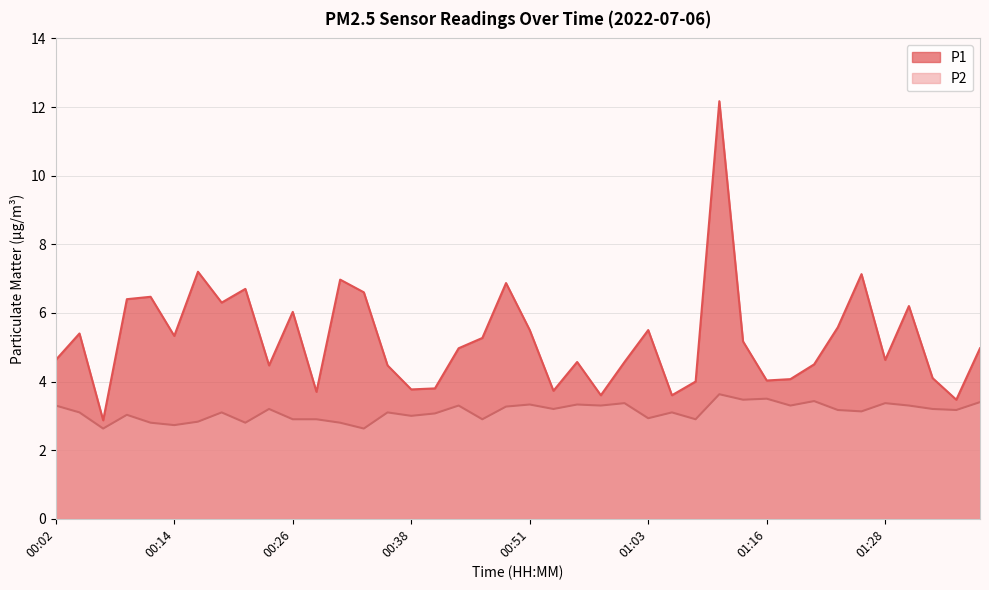

Rank the categories by P1 value from highest to lowest.

01:11, 00:16, 01:26, 00:31, 00:48, 00:21, 00:33, 00:11, 00:09, 00:19, 01:31, 00:26, 01:23, 00:51, 01:03, 00:04, 00:14, 00:46, 01:13, 00:43, 01:38, 00:02, 01:28, 00:56, 01:01, 01:21, 00:24, 00:36, 01:33, 01:18, 01:16, 01:08, 00:41, 00:38, 00:53, 00:28, 00:58, 01:06, 01:36, 00:06